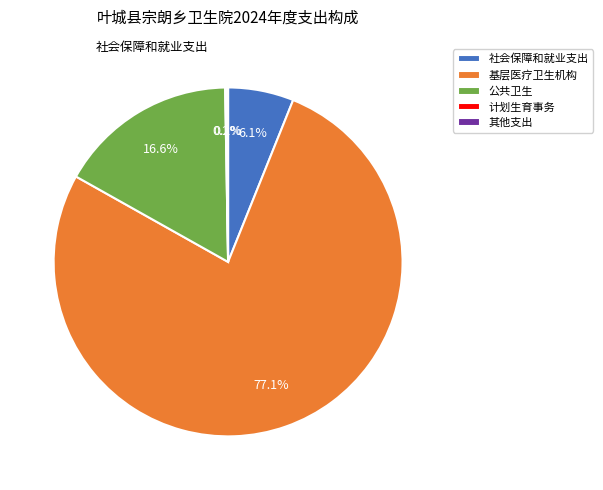

To the nearest percent, what is the difference between the largest and smallest slice percentages?

77%